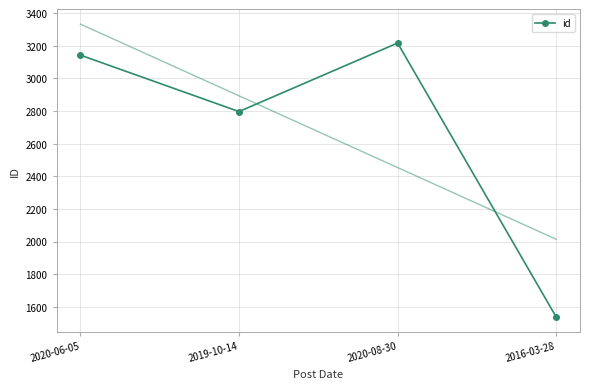

How many lines are shown in the chart?

1